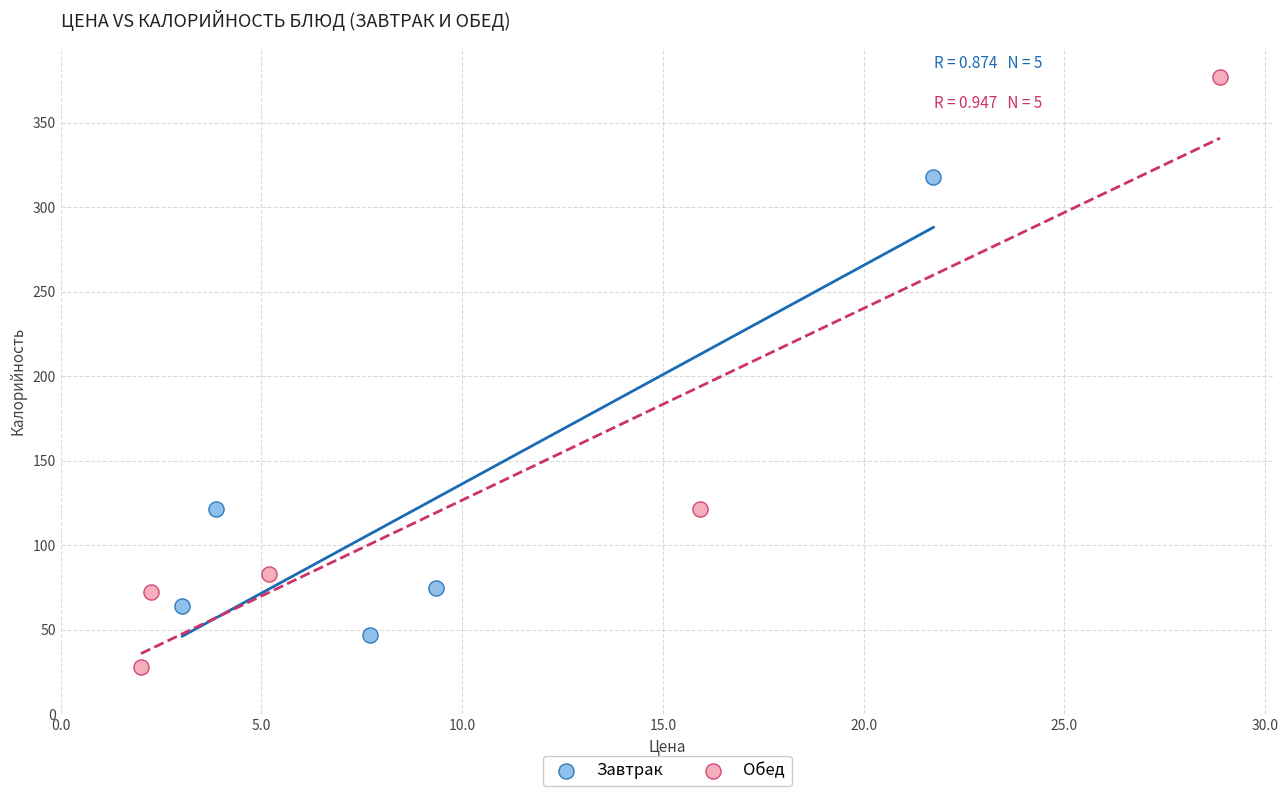

Which series reaches the minimum Y coordinate?

Обед